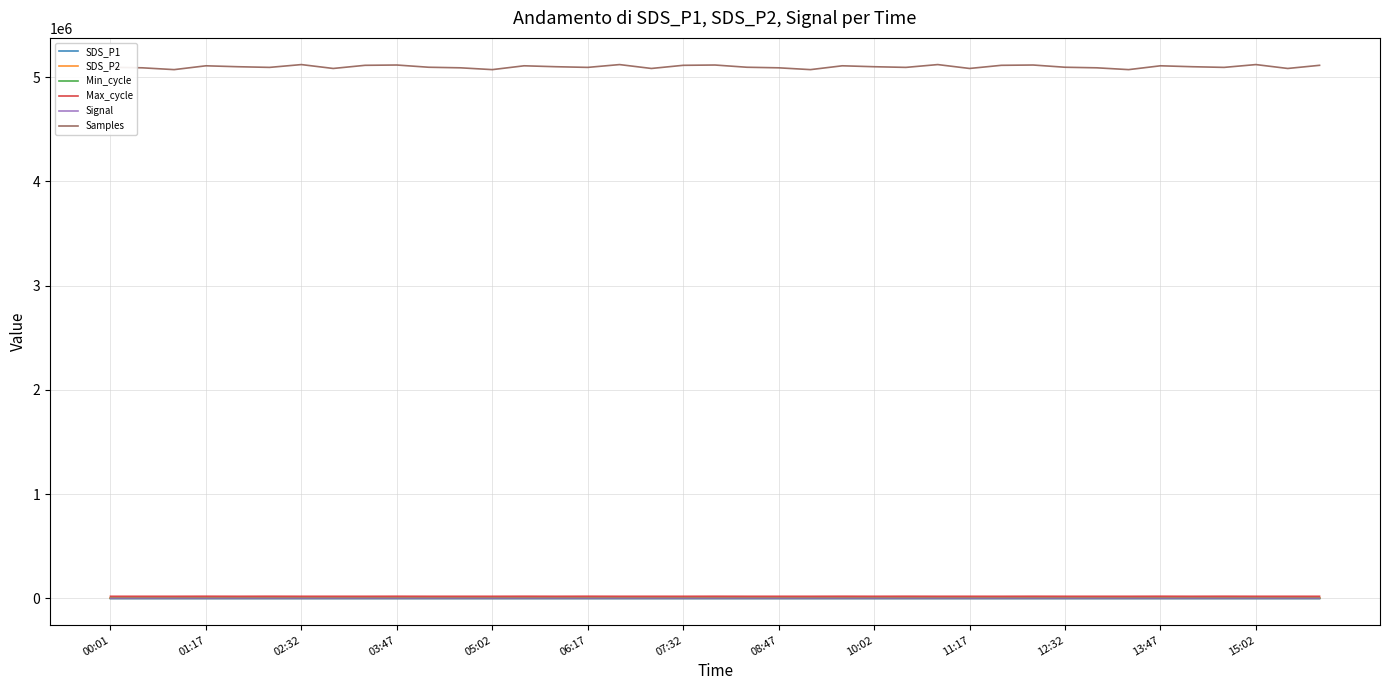

At how many categories does at least one series exceed 4099586?

39